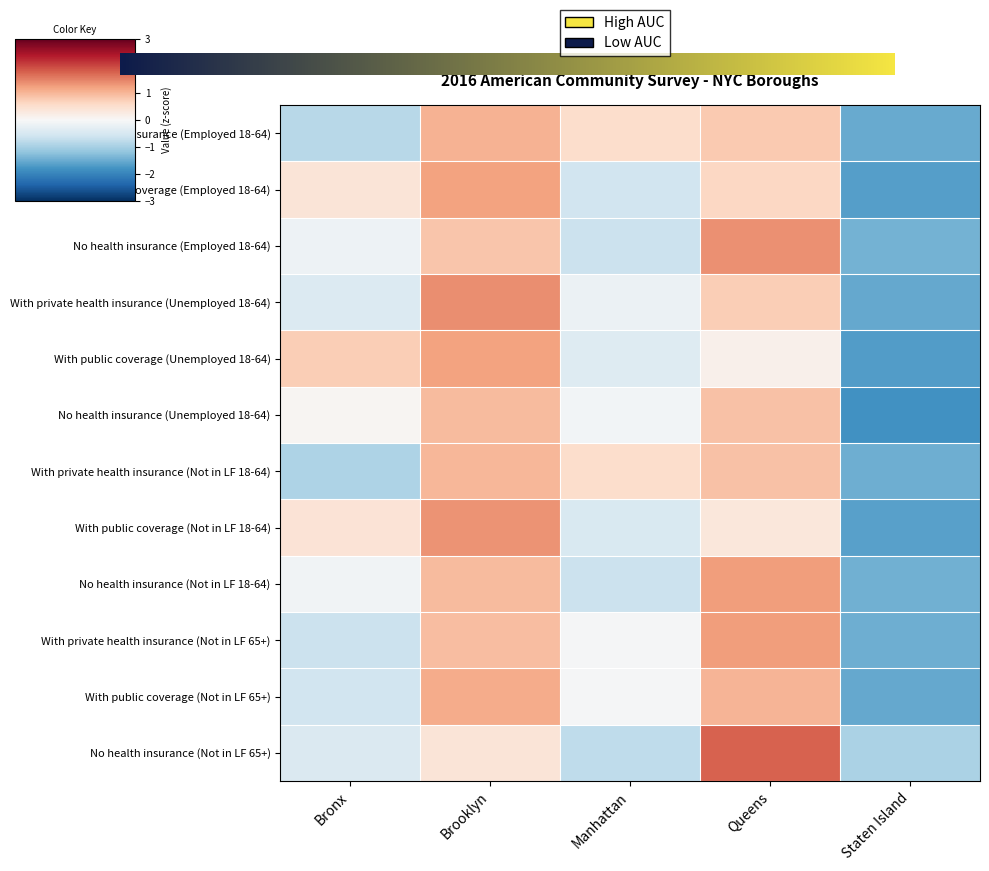

What is the total value across all series at Bronx?

-2.5